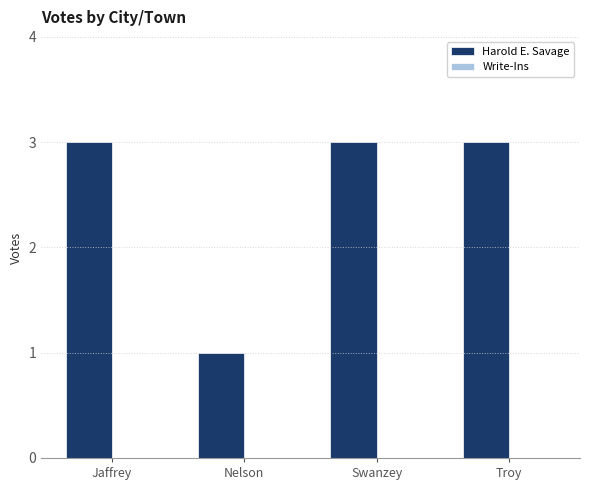

At which category does the chart reach its minimum across all series?

Nelson